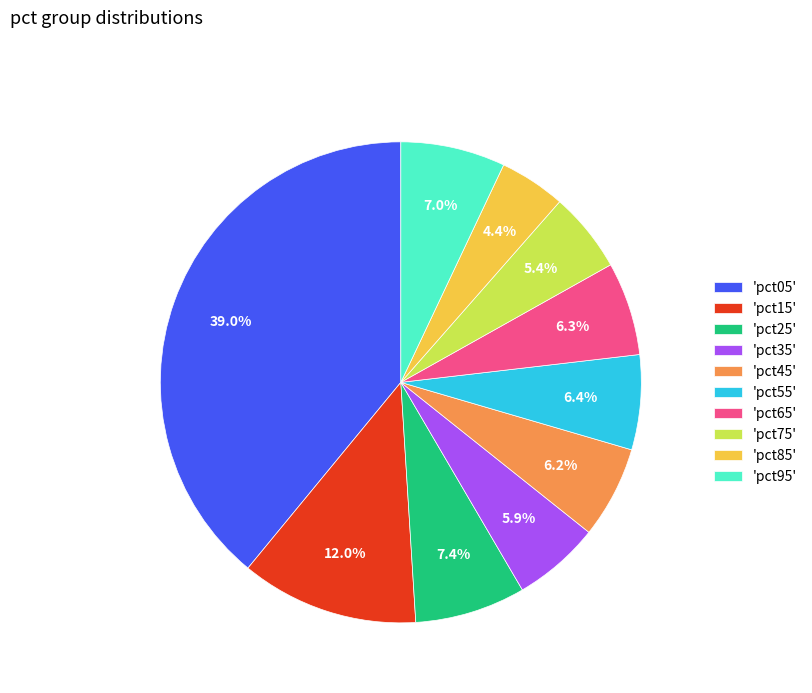

To the nearest percent, what is the average slice percentage?

10%